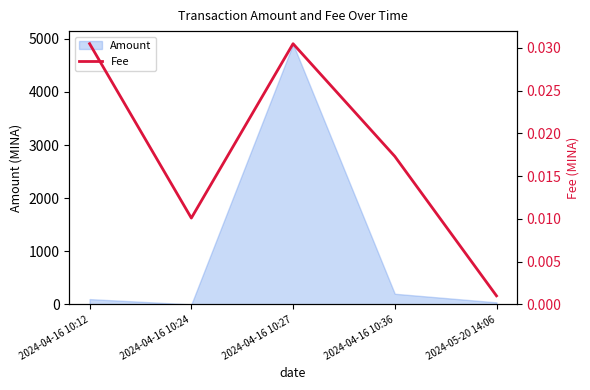

True or false: the data has more than 0 interior local peaks.

True